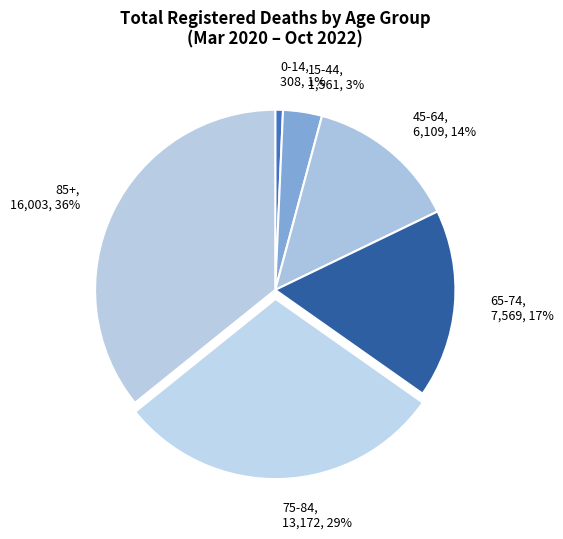

To the nearest percent, what portion does 15-44 represent?

3%